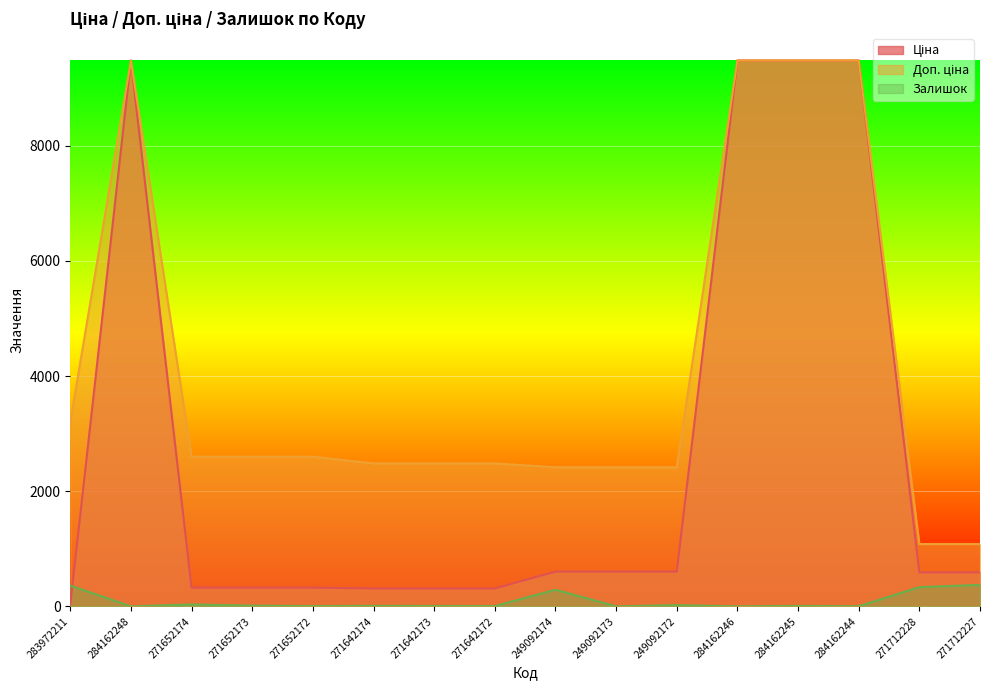

List the labels in order of Залишок value, smallest first.

284162248, 249092173, 284162246, 284162244, 271652172, 271642172, 271642173, 284162245, 271642174, 271652173, 249092172, 271652174, 249092174, 271712228, 283972211, 271712227